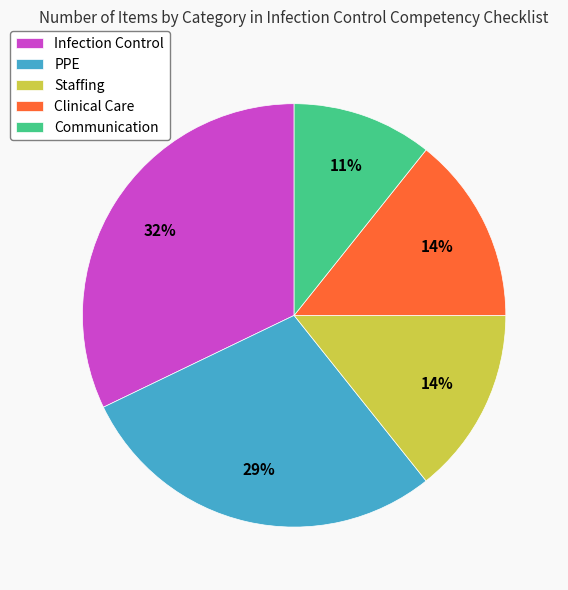

To the nearest percent, what is the difference between the largest and smallest slice percentages?

21%